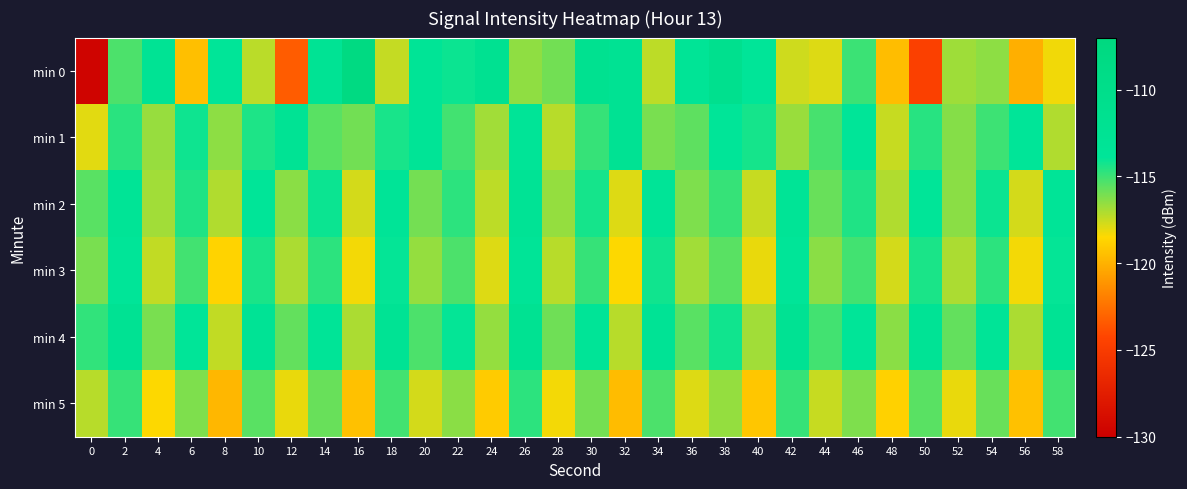

Which label corresponds to the largest value in the chart?

16